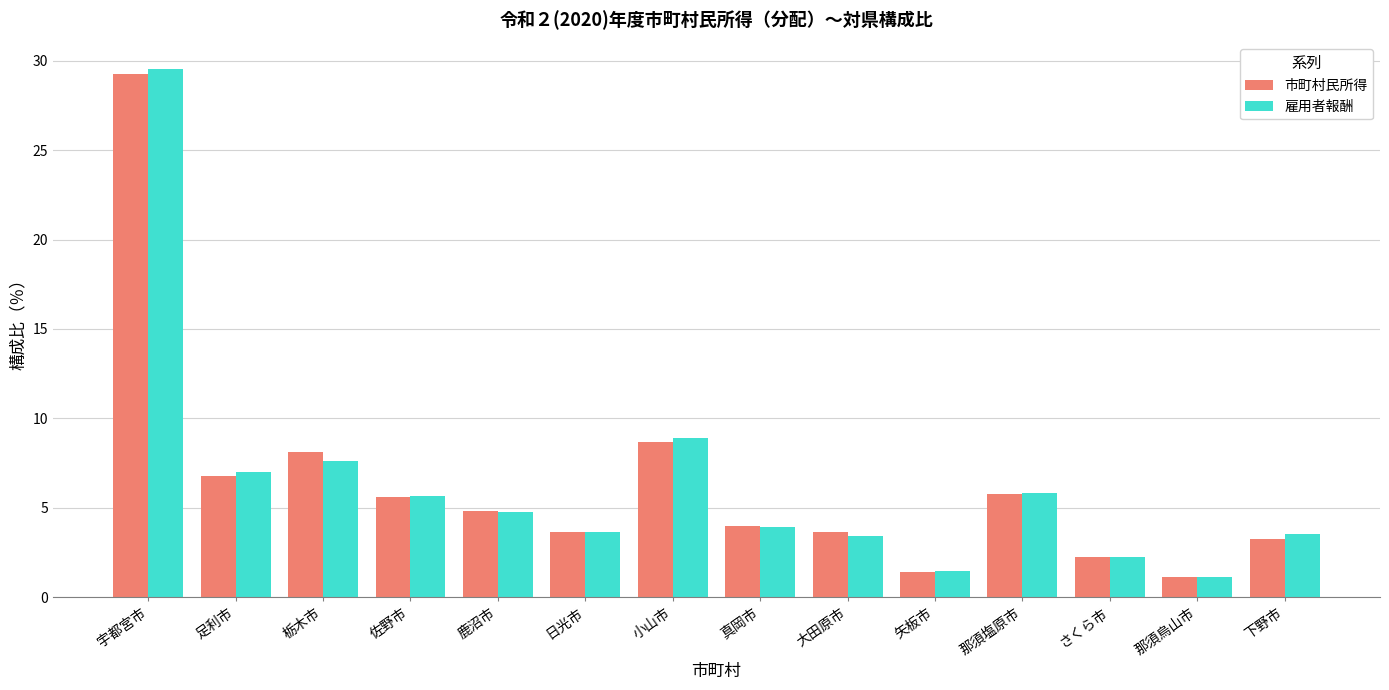

What is the difference between the highest and lowest values at 大田原市?

0.2